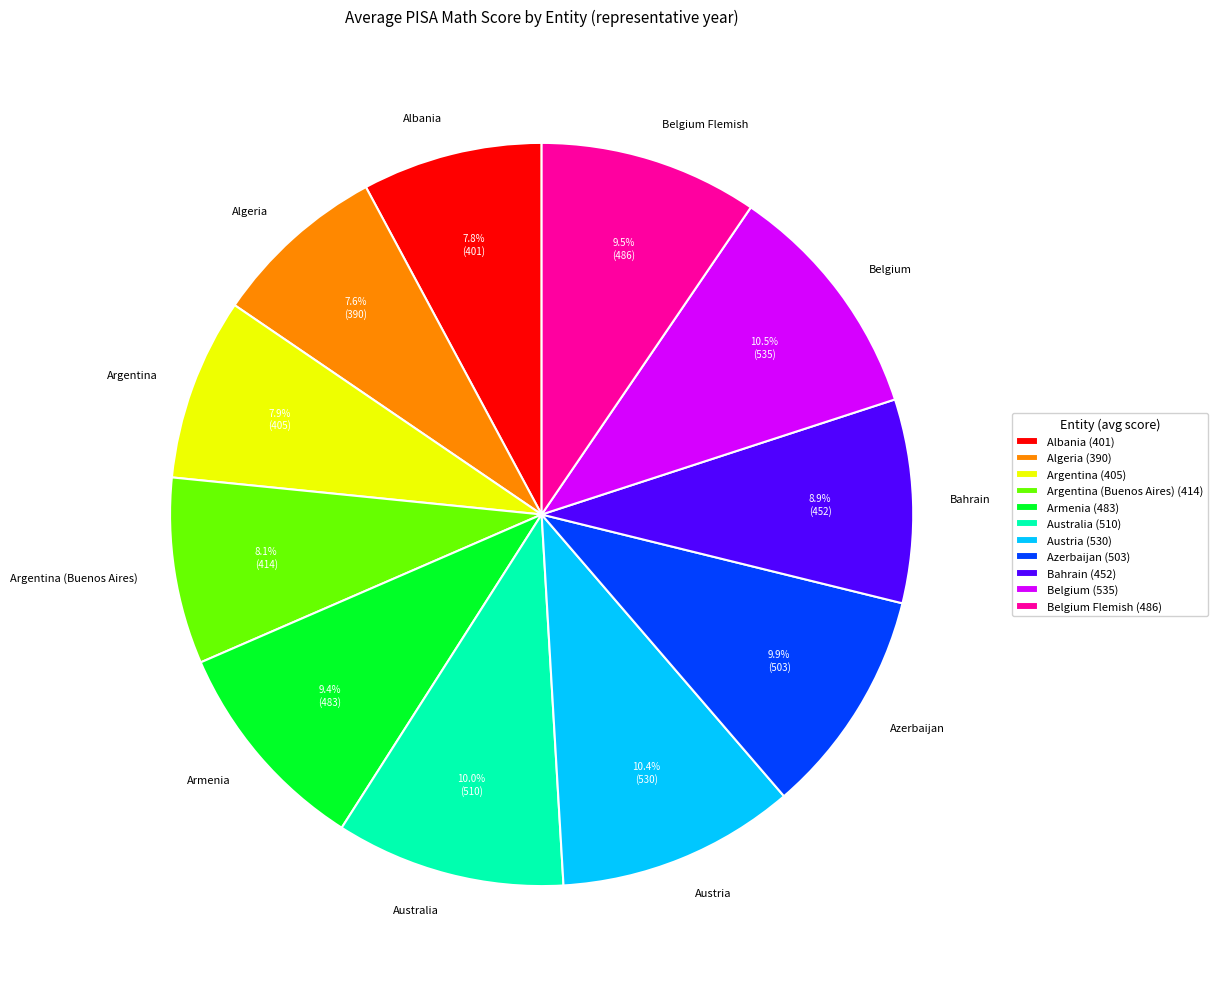

How many segments does this pie chart have?

11